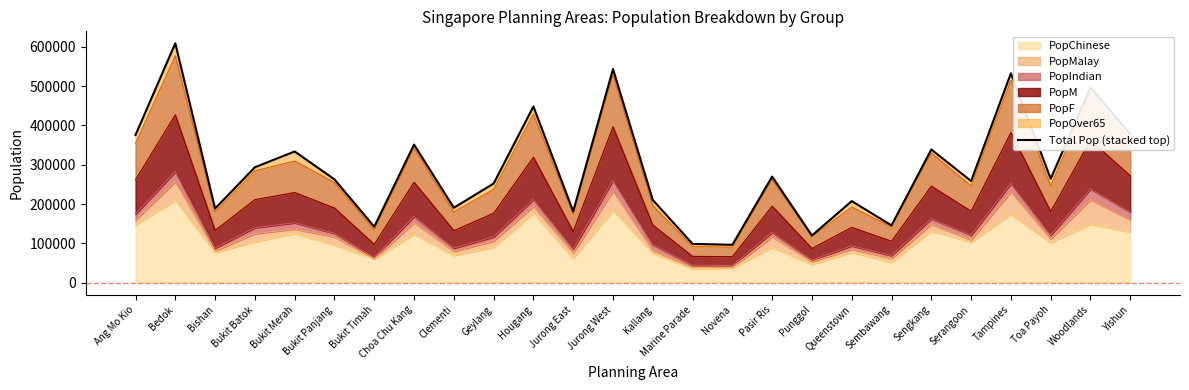

Is it true that the value at Novena is 147062?

False